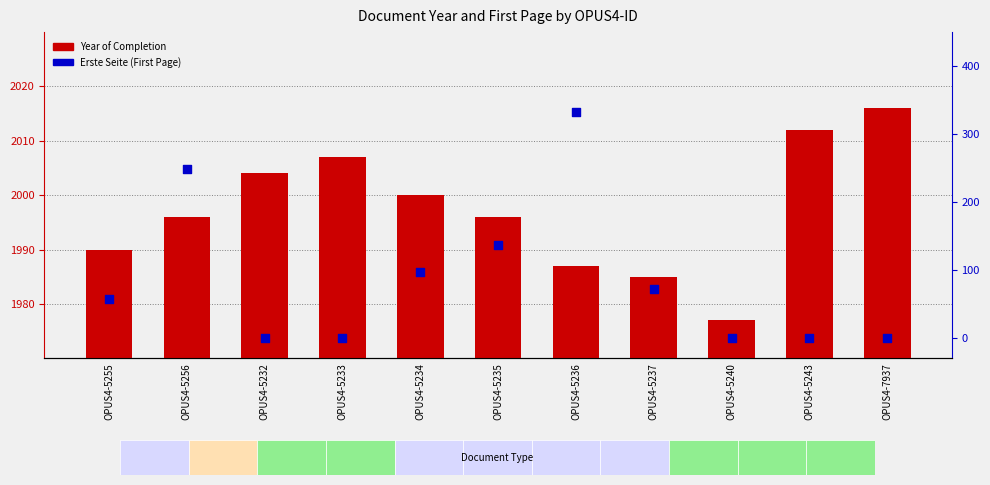

What are all the series names shown in the legend?

Year of Completion, Erste Seite